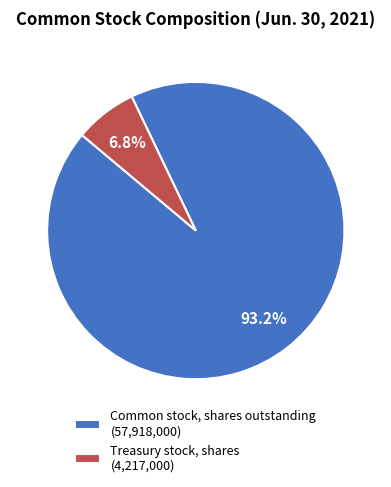

Rank the categories by value from lowest to highest.

Treasury stock, shares, Common stock, shares outstanding